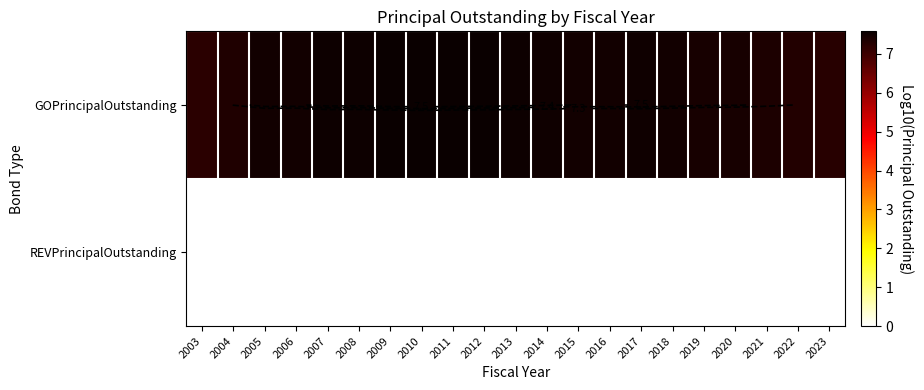

What is the total value across all series at 2004?

7.3